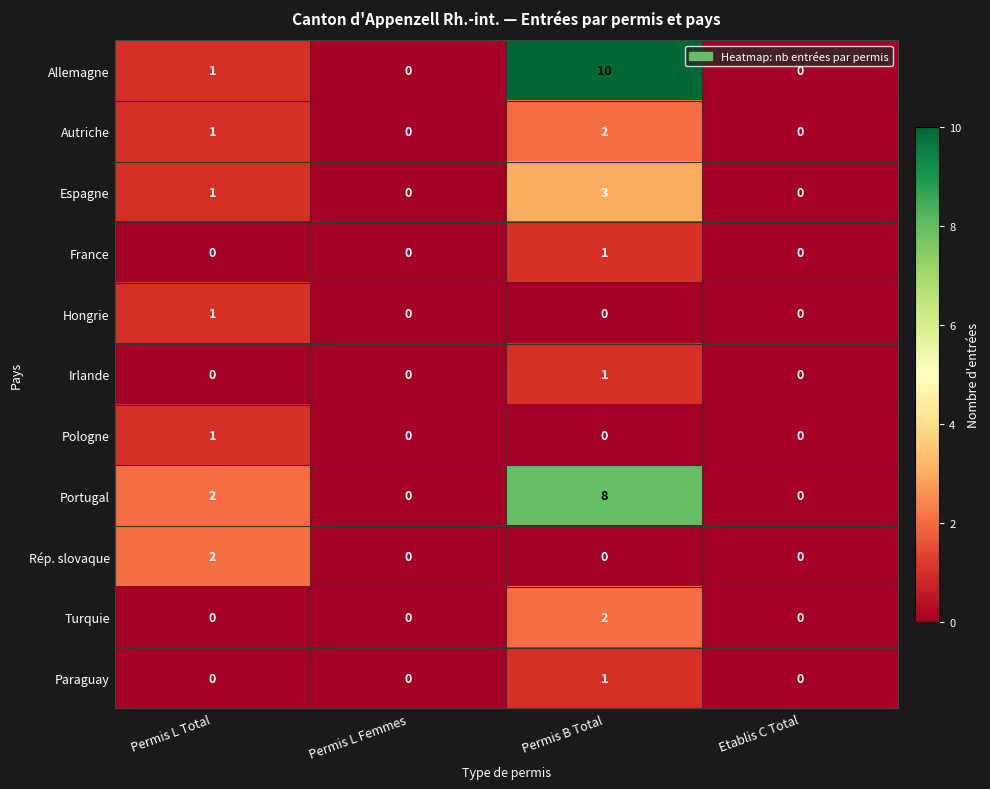

Between Permis L Femmes and Permis B Total, which series saw the biggest shift?

Allemagne